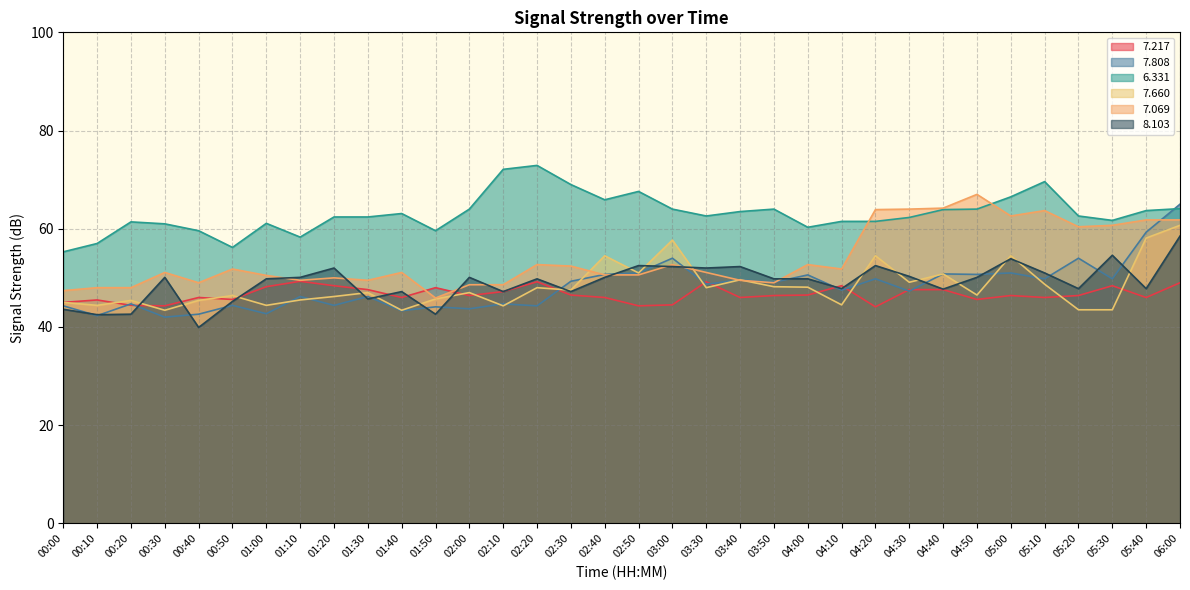

Is the value of   7.217 at 05:40 greater than the value of   7.069 at 04:40?

No